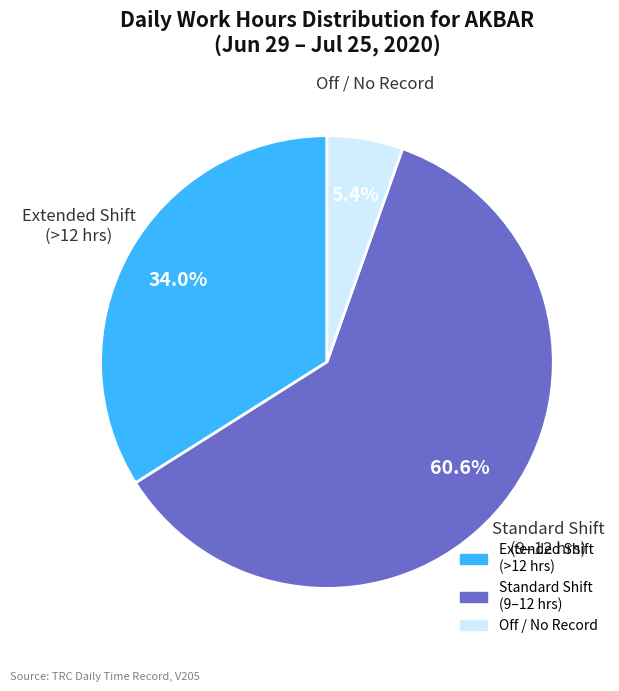

Is there any slice that represents more than half of the pie?

Yes